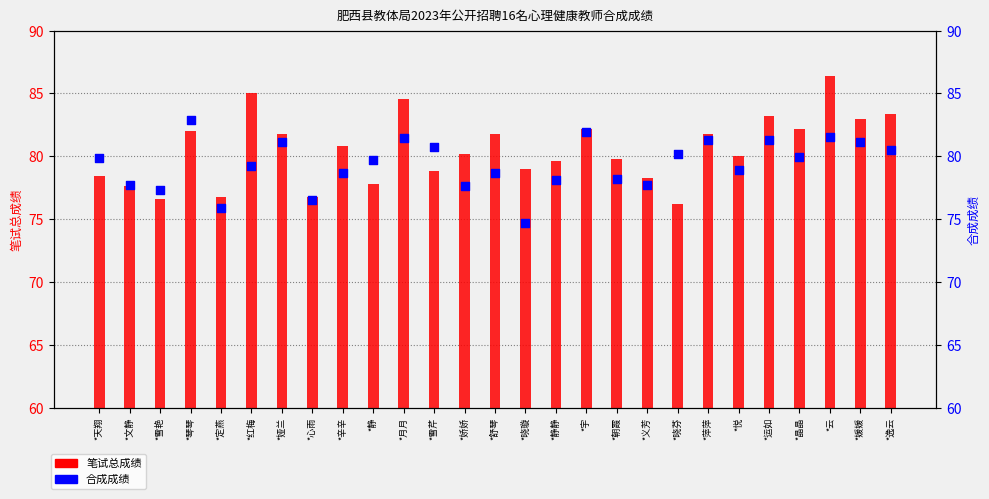

What is the total value across all series at *心雨?

153.3